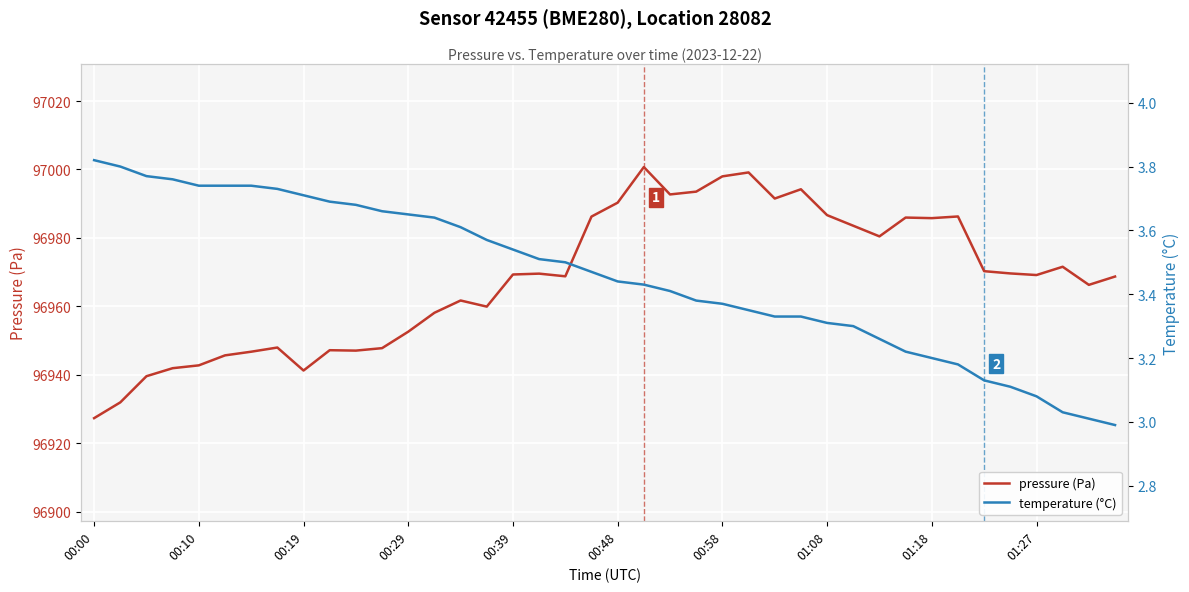

True or false: pressure (Pa) and temperature (°C) intersect in this chart.

False